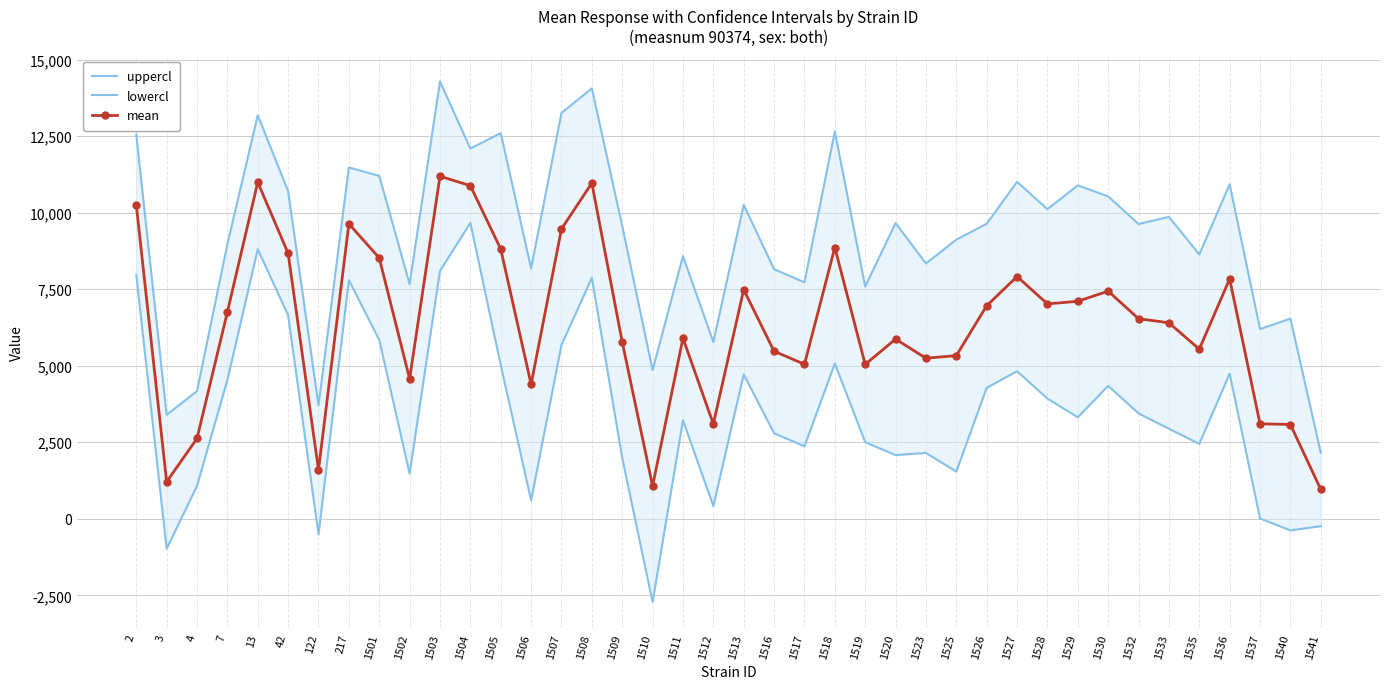

What is the maximum value shown in the chart?

14283.2